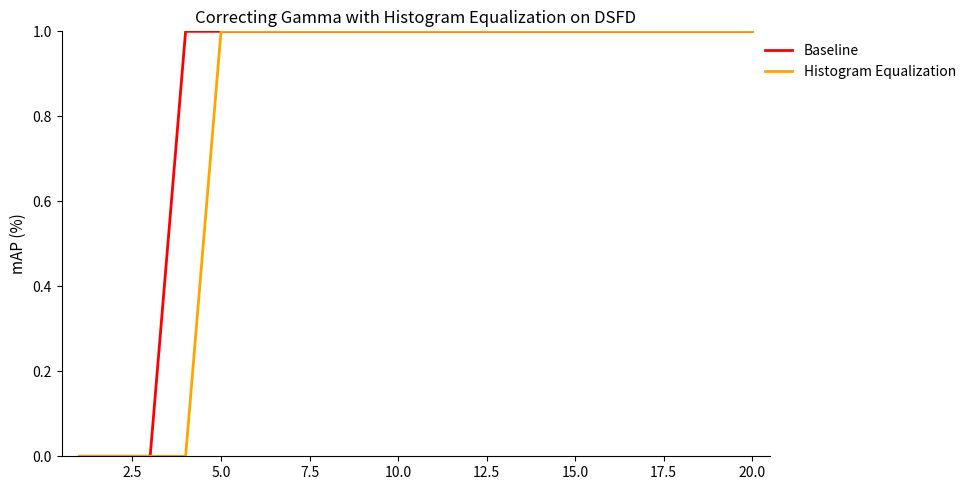

Does the chart have visible grid lines?

No